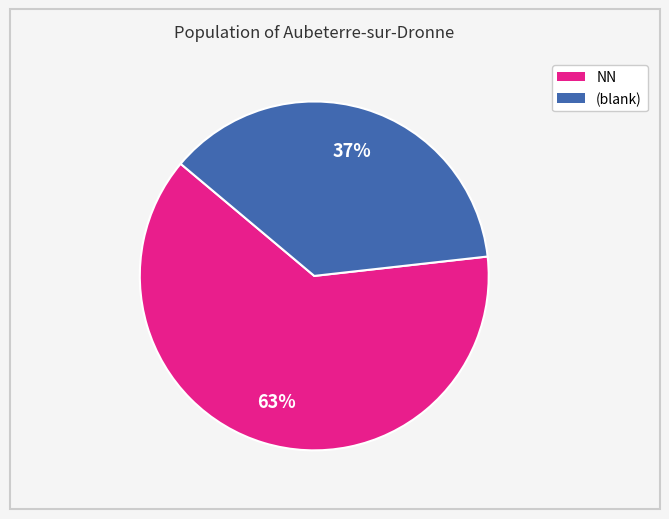

Count the number of slices in the pie.

2